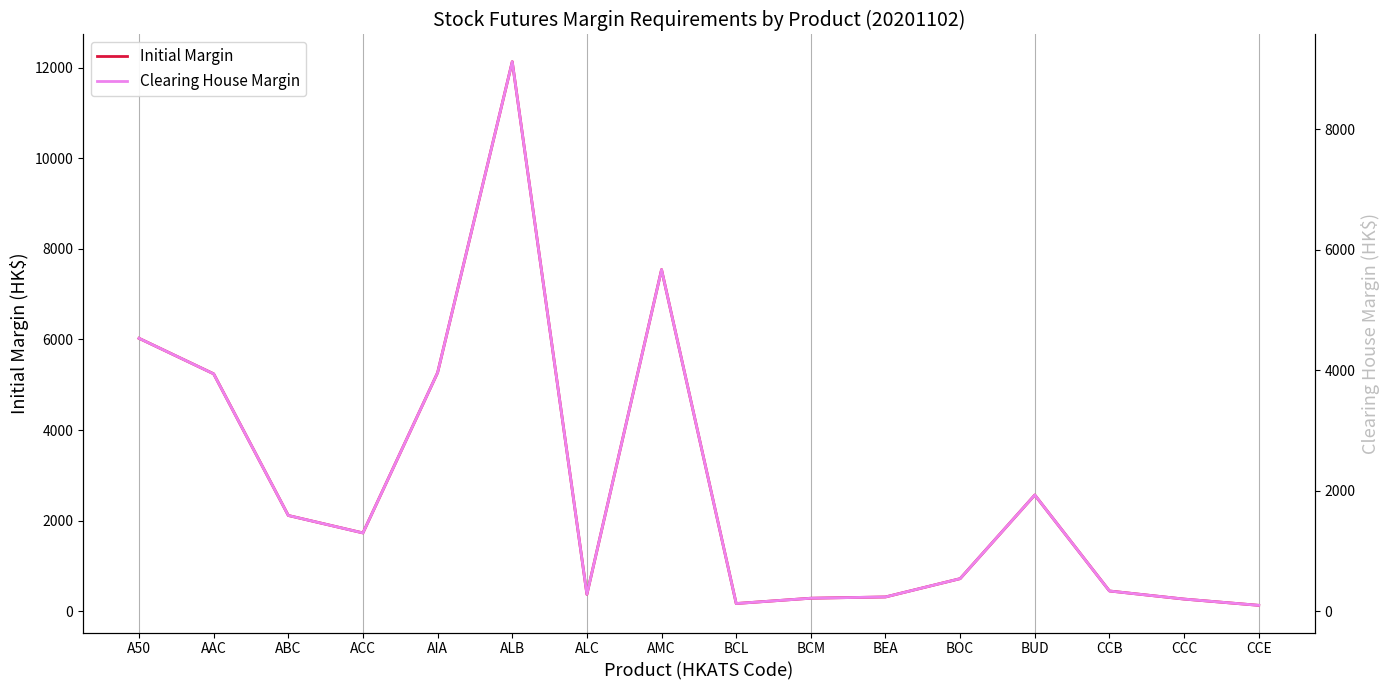

At which category is the sum across all series the highest?

ALB